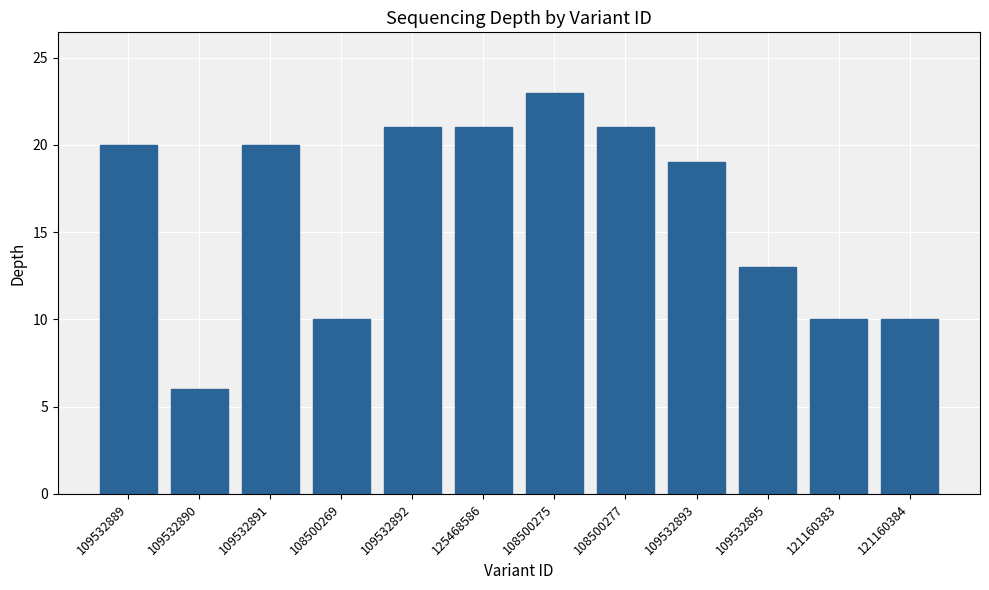

How many bars are there in total?

12